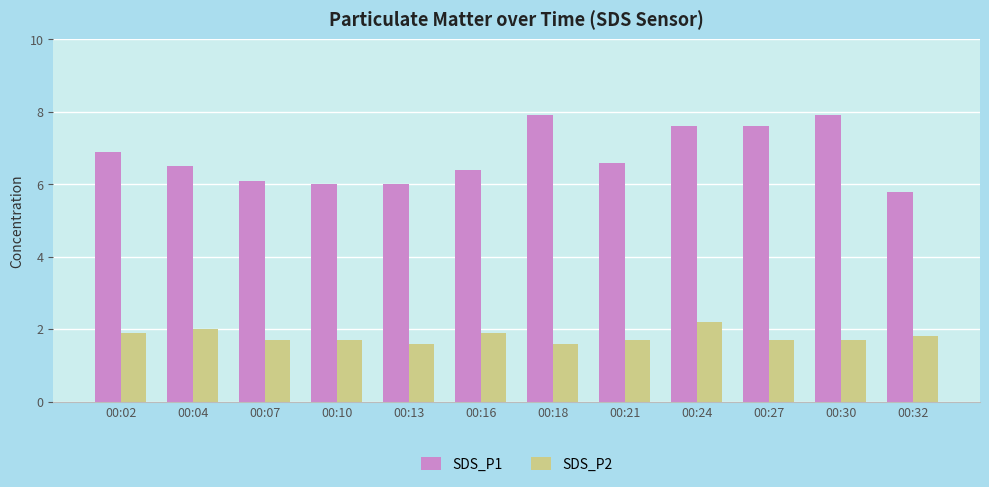

Are the bars horizontal?

No